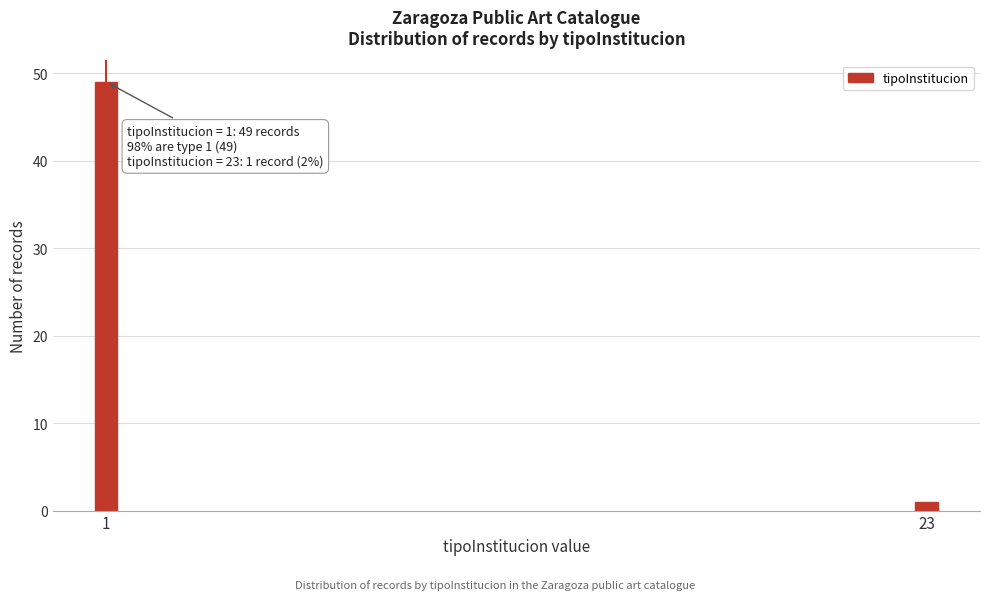

Reading left to right, extract all data points from this chart.

49	1